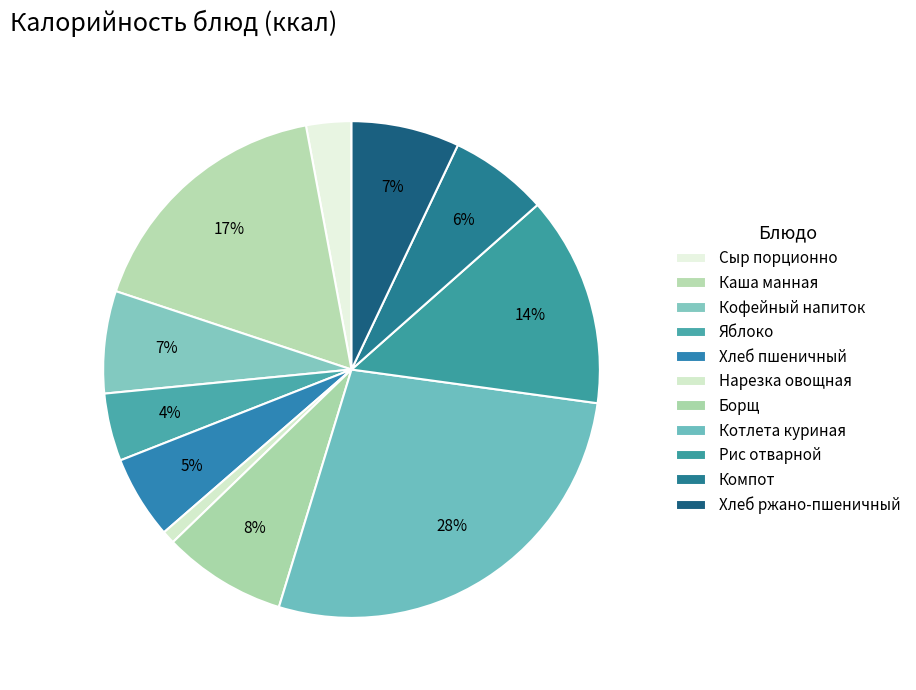

What is the total percentage of Каша манная and Нарезка овощная?

17.8%